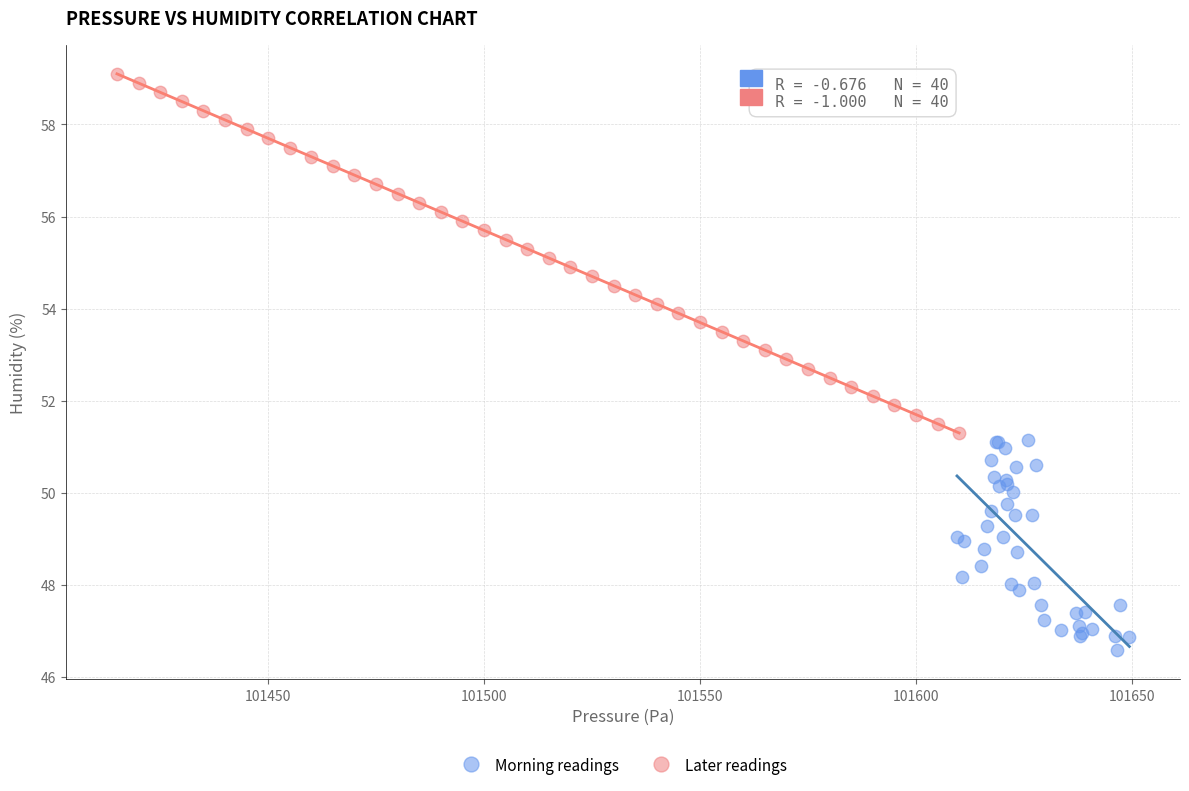

Which series reaches the minimum Y coordinate?

Morning readings